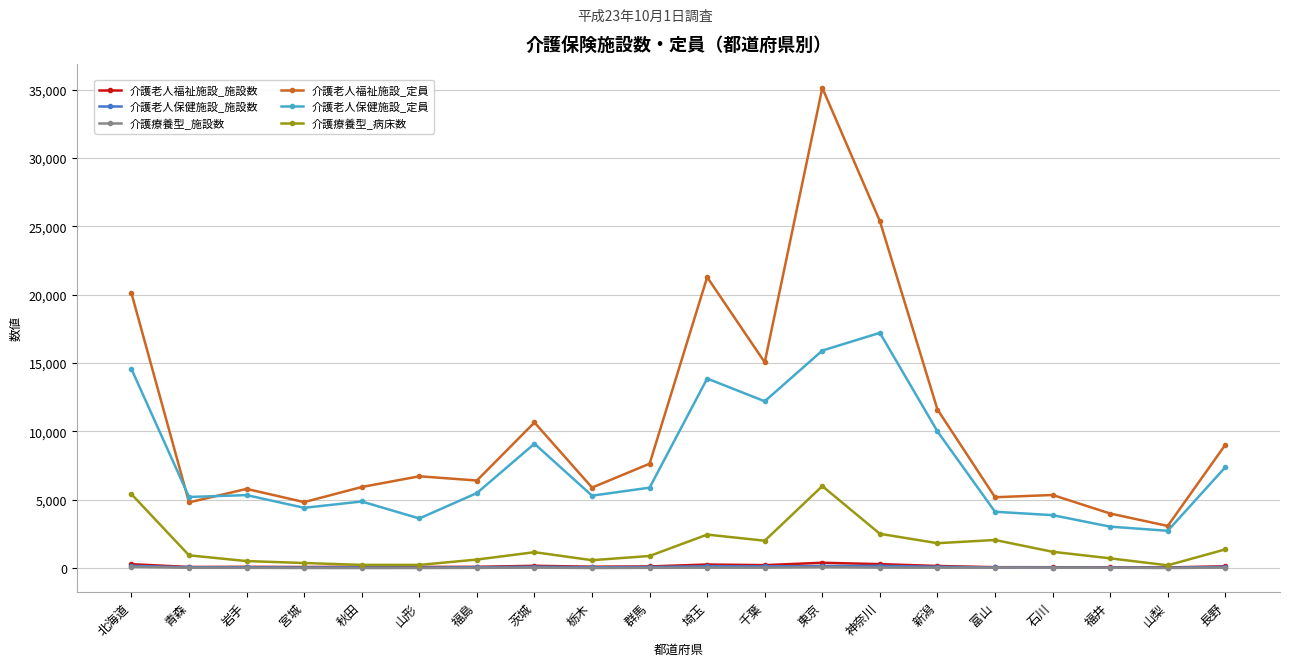

How many lines are shown in the chart?

6